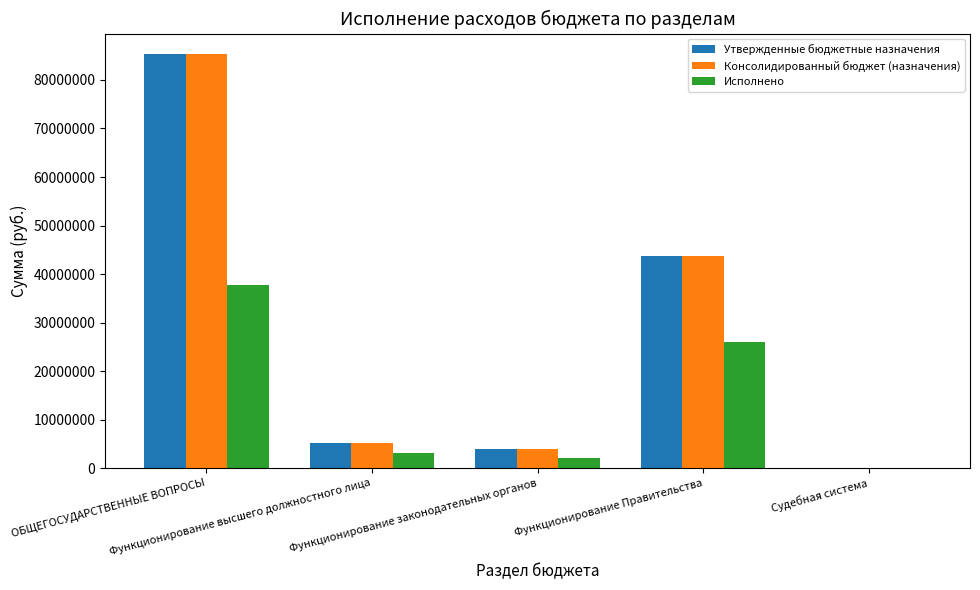

What is the sum of all Утвержденные бюджетные назначения values?

138095301.1